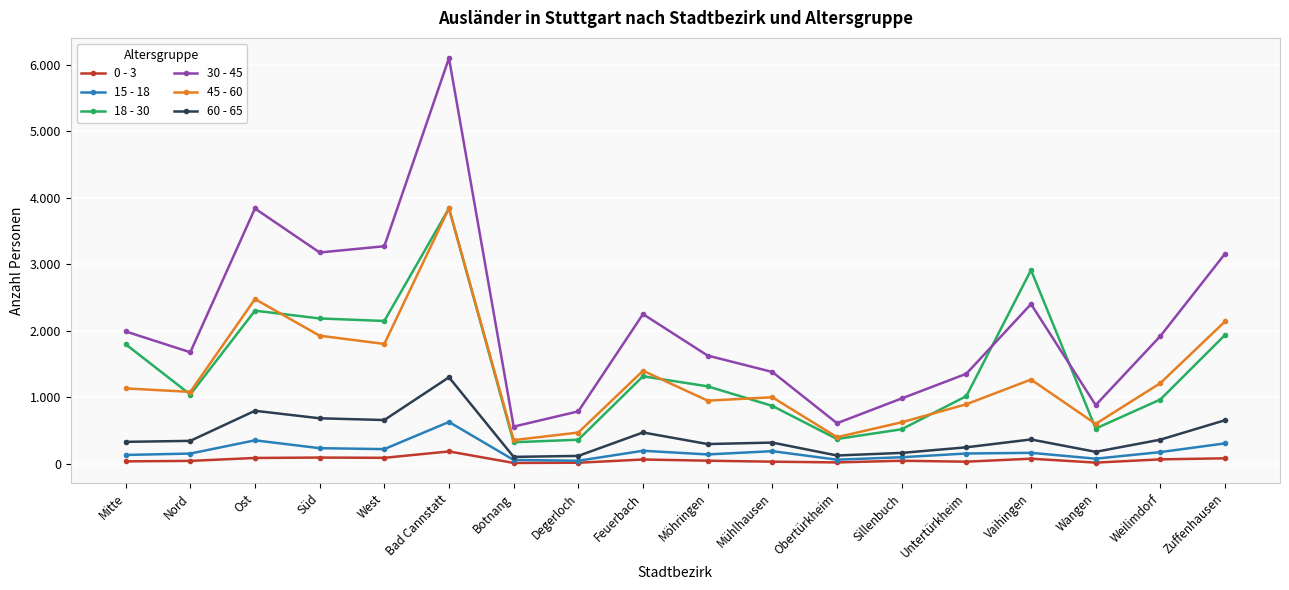

Is the value of 60 - 65 at Obertürkheim greater than the value of 45 - 60 at Ost?

No